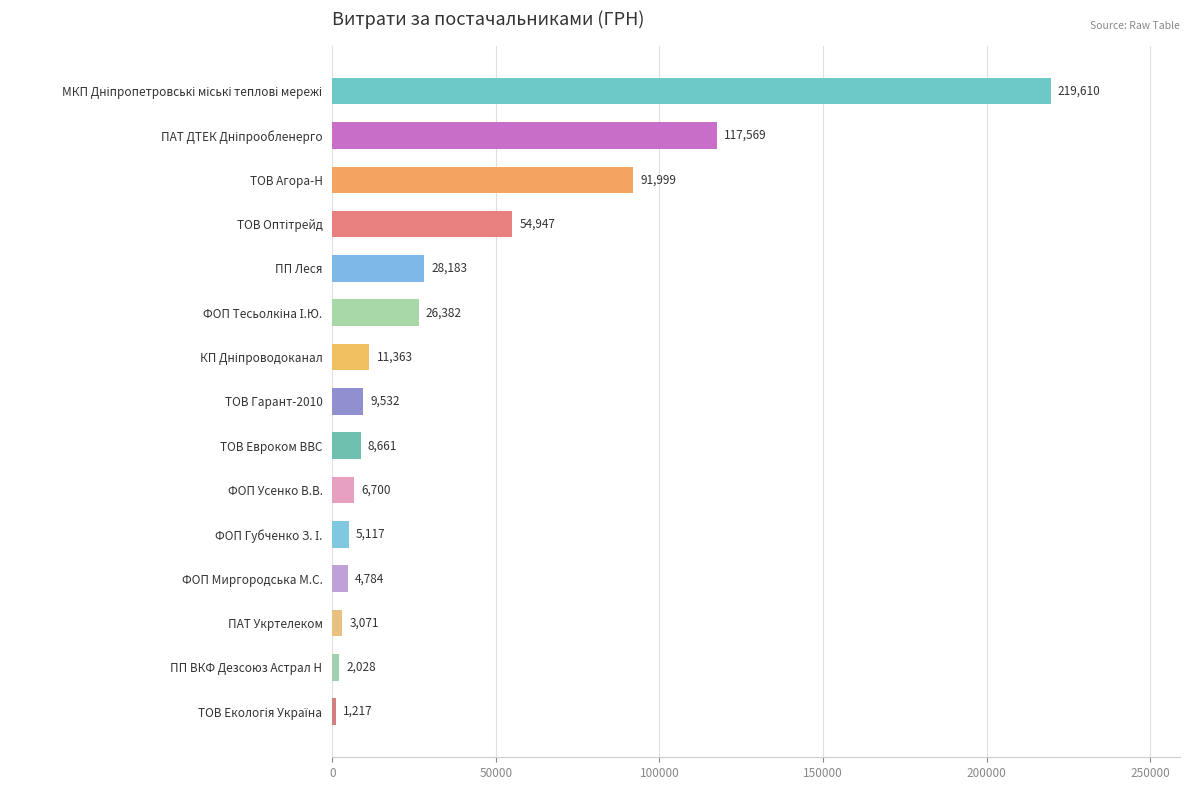

Between ТОВ Агора-Н and ФОП Усенко В.В., which is larger?

ТОВ Агора-Н